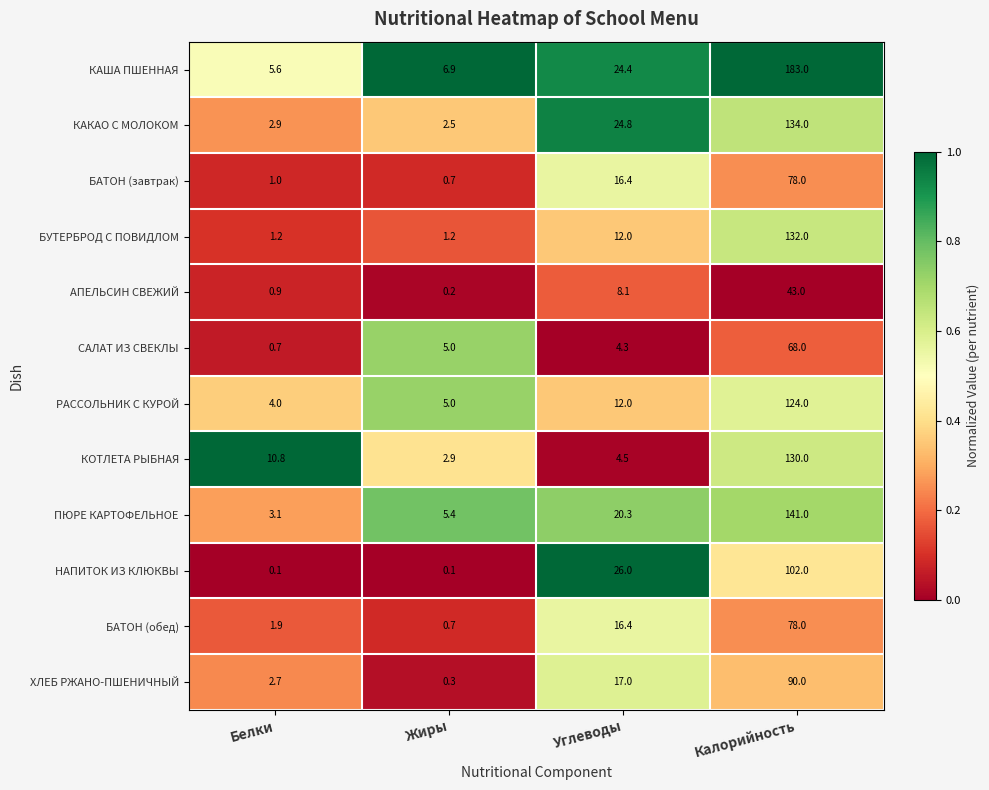

What is the total value across all series at Жиры?

30.9